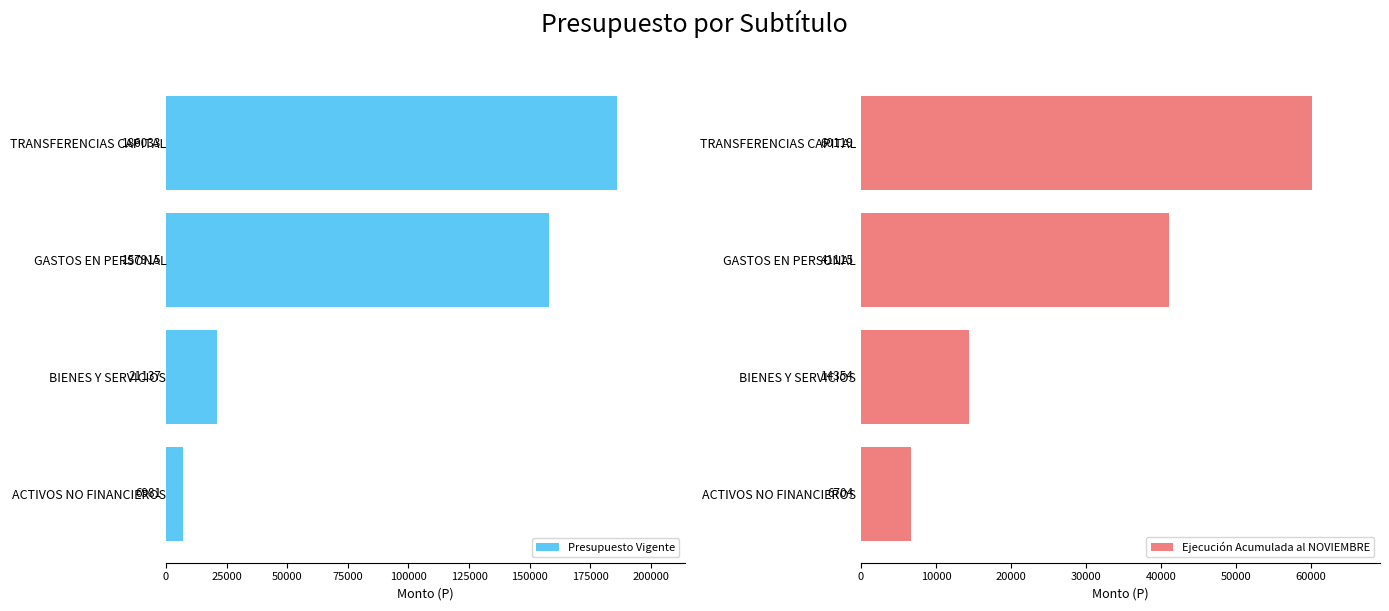

How many bars are there in each group?

2